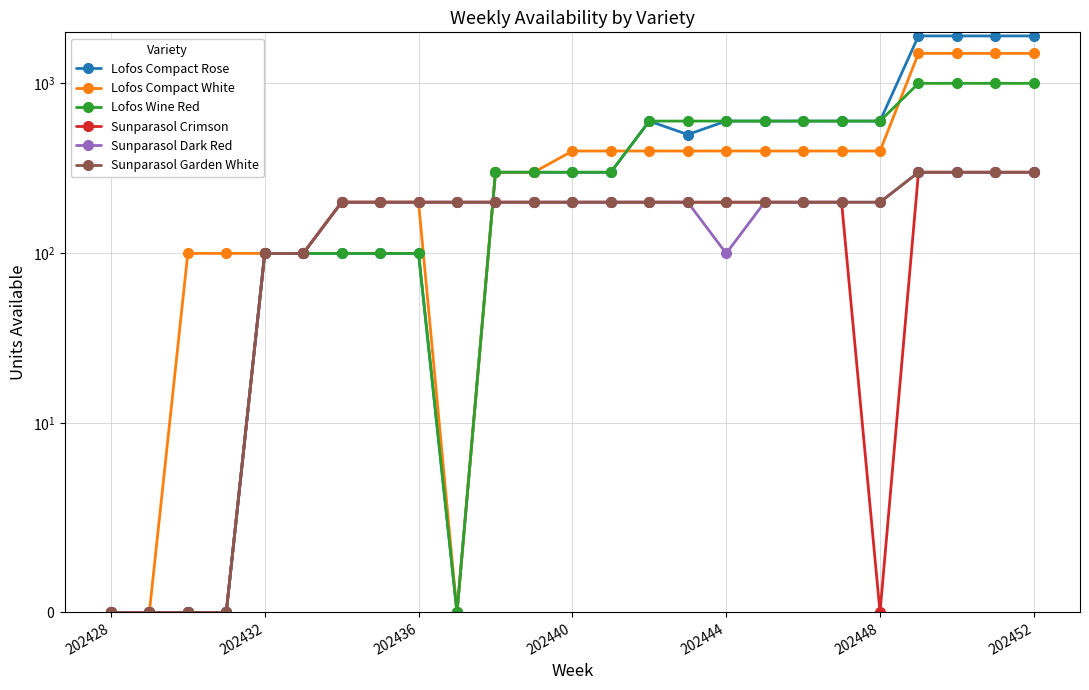

Which series has the widest spread of values?

Lofos Compact Rose